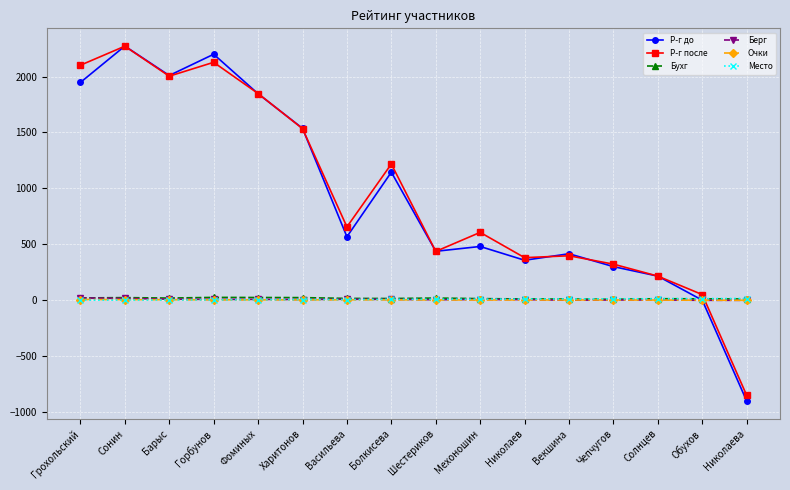

What is the label of the 13th point from the right?

Горбунов